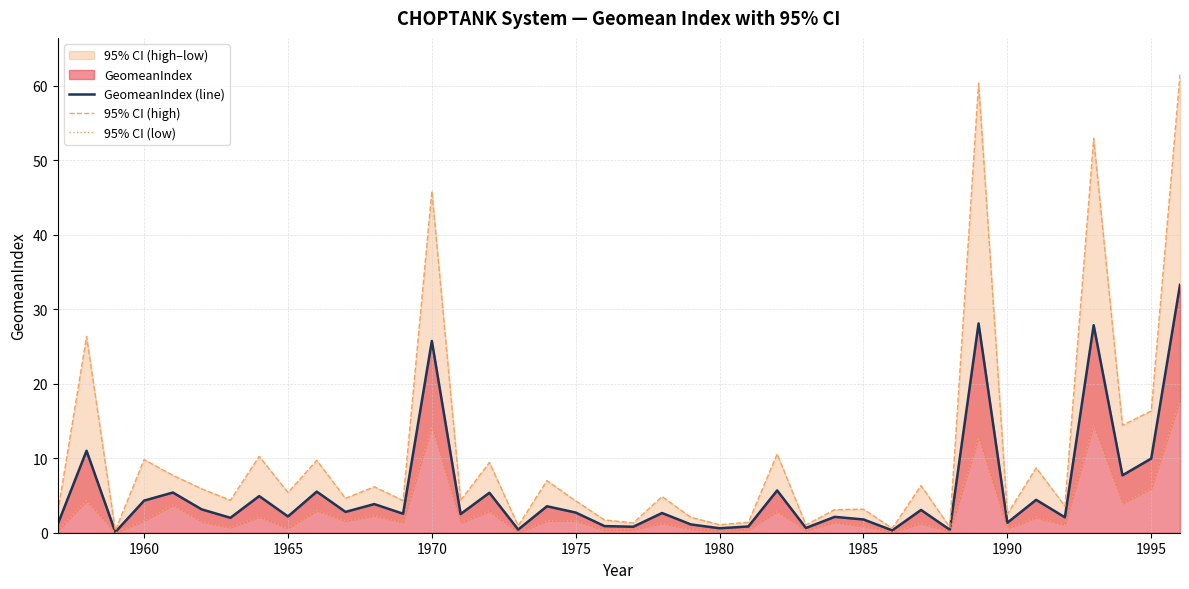

Is it true that GeomeanIndex (line) equals 46.3 at 1970?

False